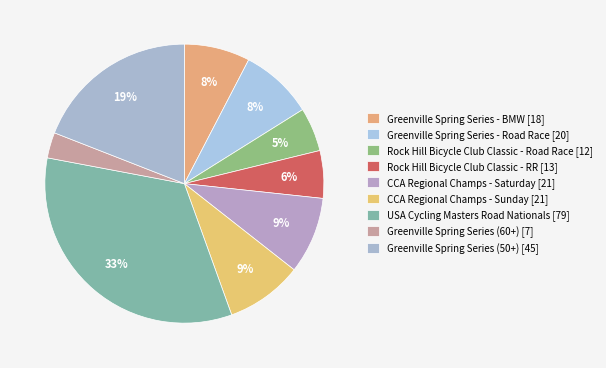

Count the number of slices in the pie.

9